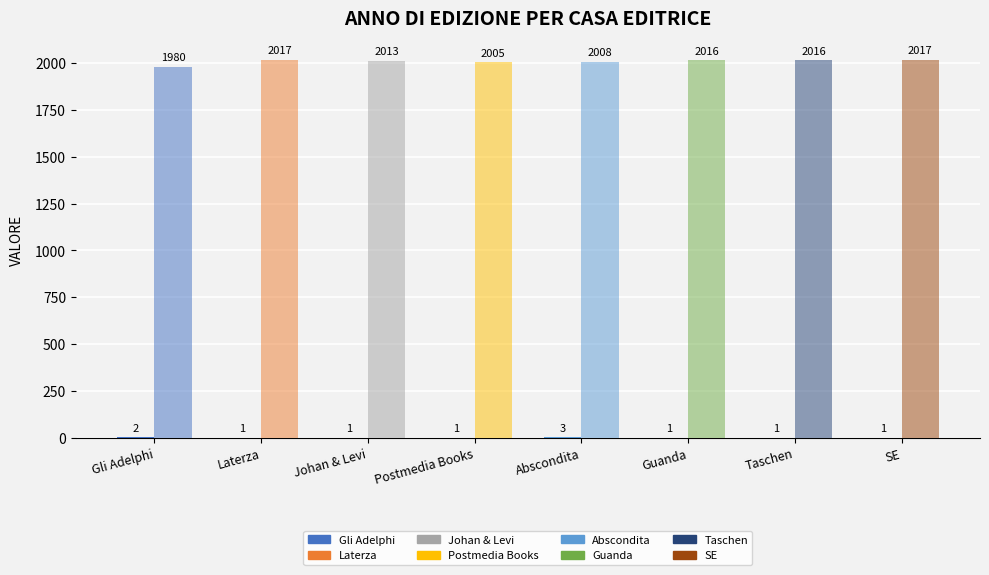

What is the label of the 5th bar from the right?

Postmedia Books